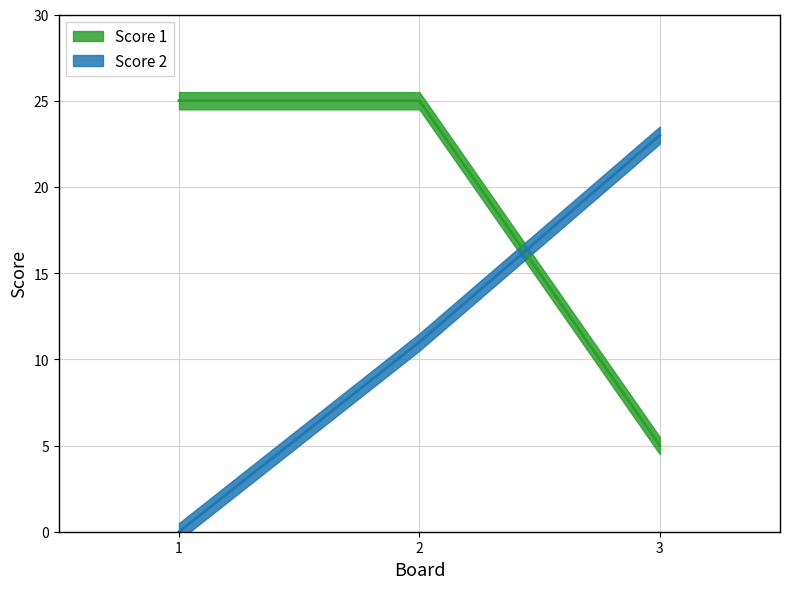

What is the difference between the highest and lowest values at 2?

14